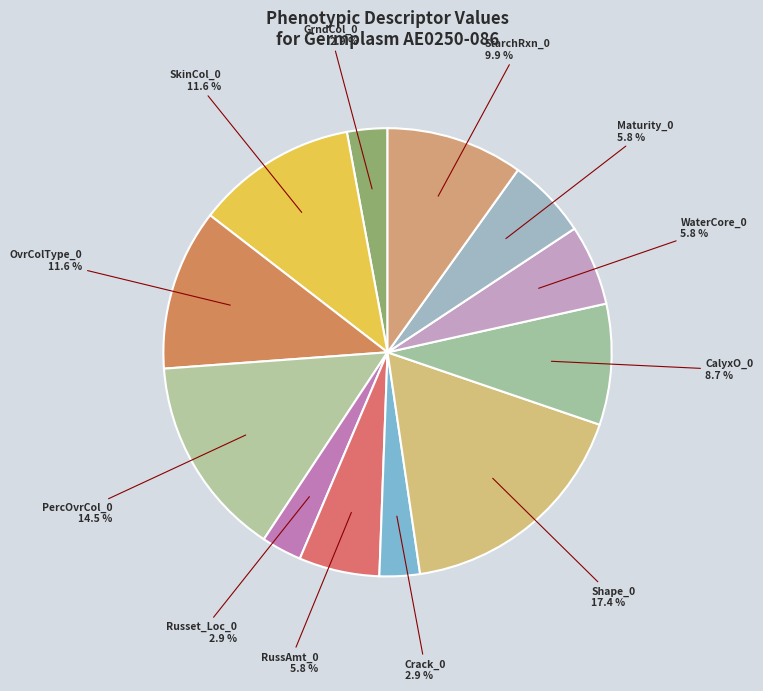

Approximately how many times larger is the value at Russet_Loc_0 compared to RussAmt_0?

0.5